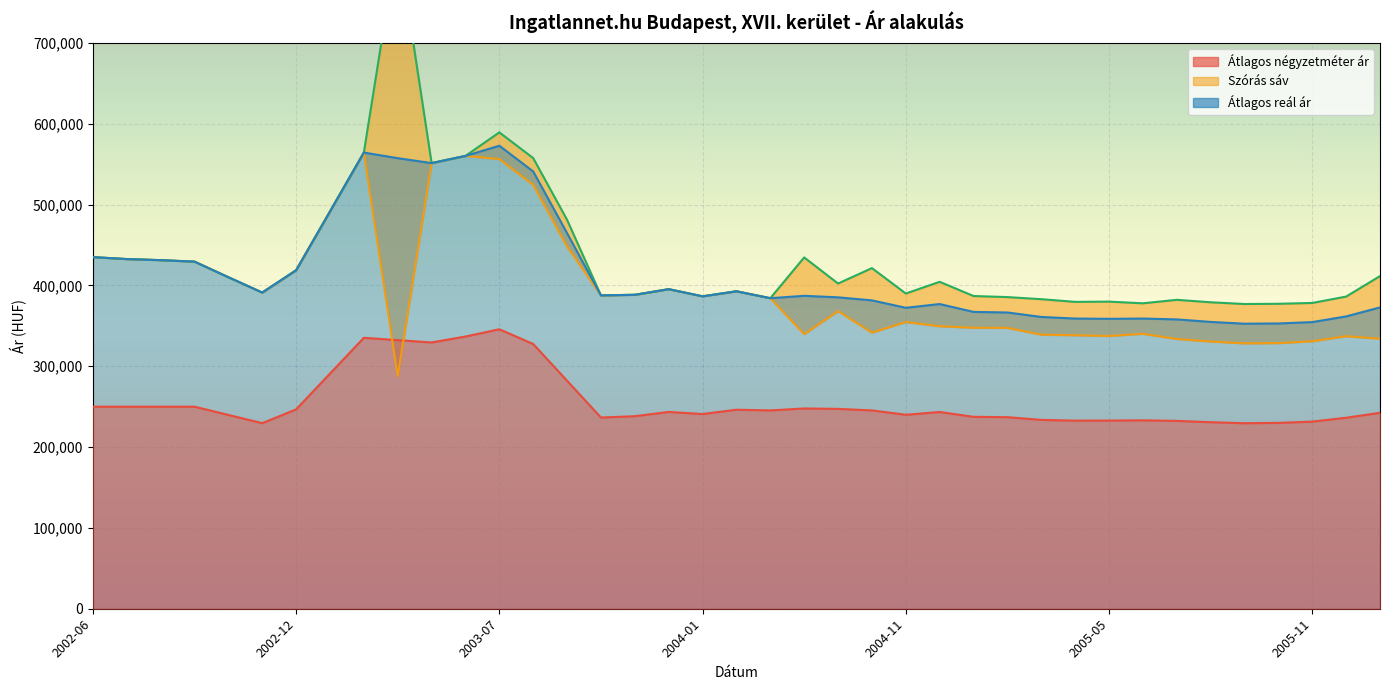

True or false: Szórás alsó határ and Átlagos reál ár intersect in this chart.

False